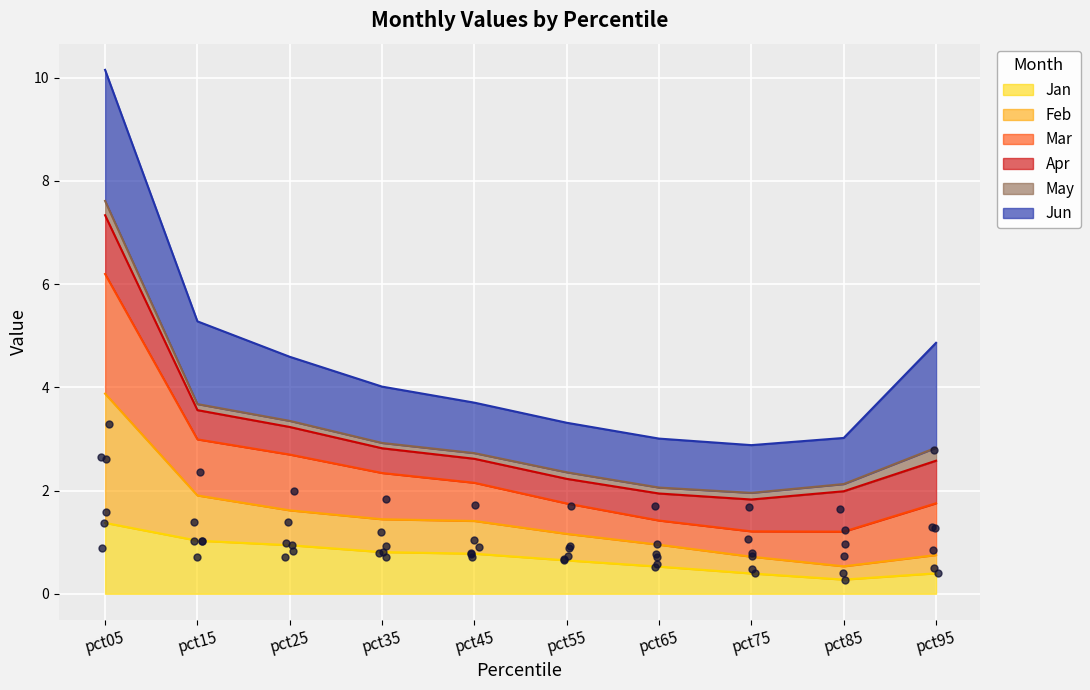

What are all the series names shown in the legend?

Jan, Feb, Mar, Apr, May, Jun